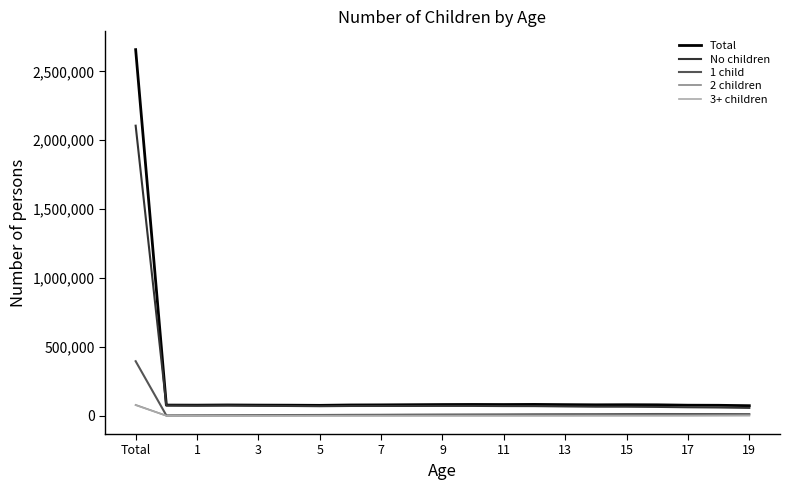

True or false: 1 child and Total cross at least once.

False